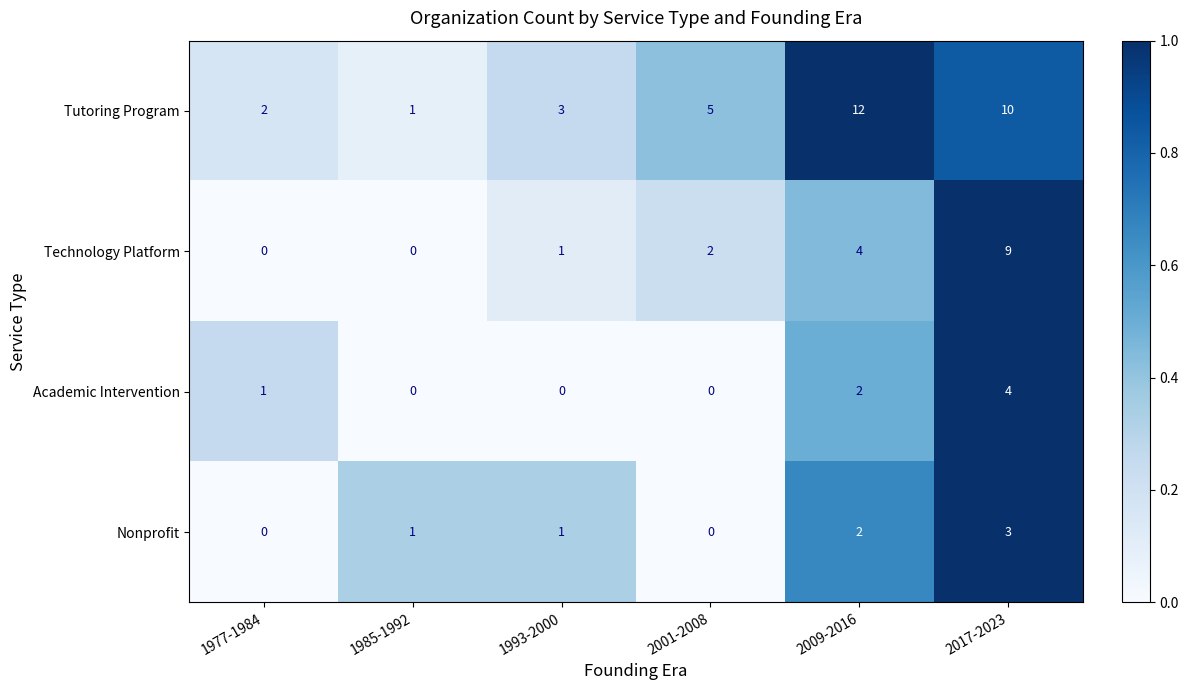

Reading right to left, what are all the values shown in this chart?

Tutoring Program: 10	12	5	3	1	2
Technology Platform: 9	4	2	1	0	0
Academic Intervention: 4	2	0	0	0	1
Nonprofit: 3	2	0	1	1	0